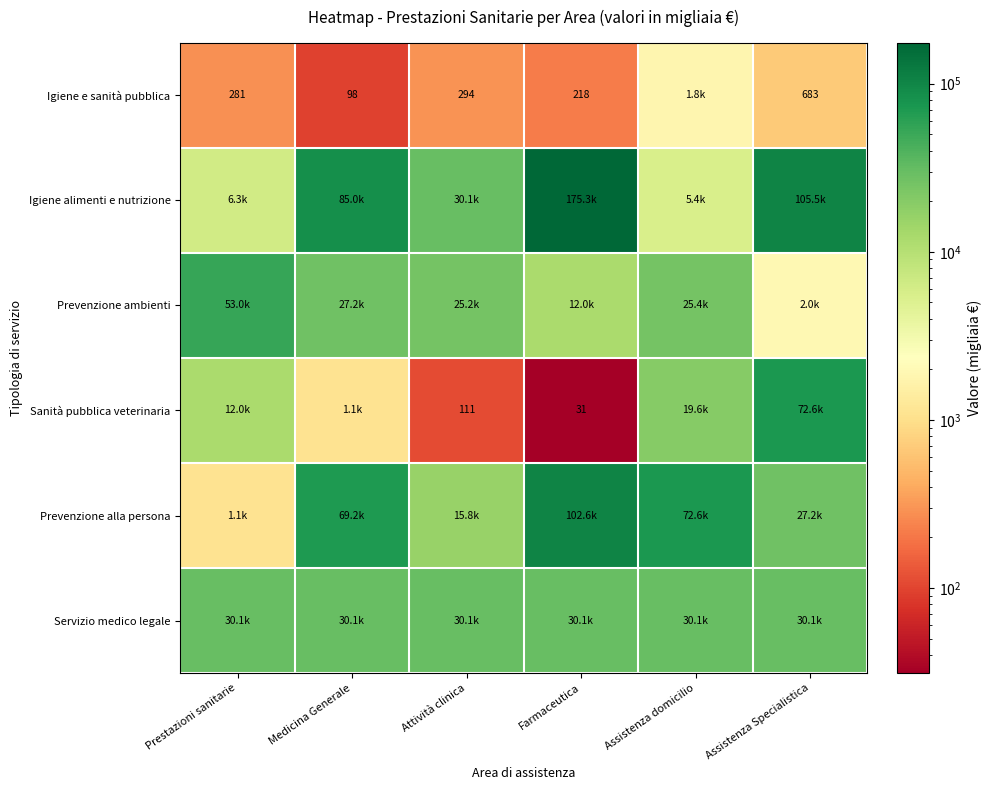

The value of Prevenzione ambienti at Farmaceutica is 20528.1. True or false?

False